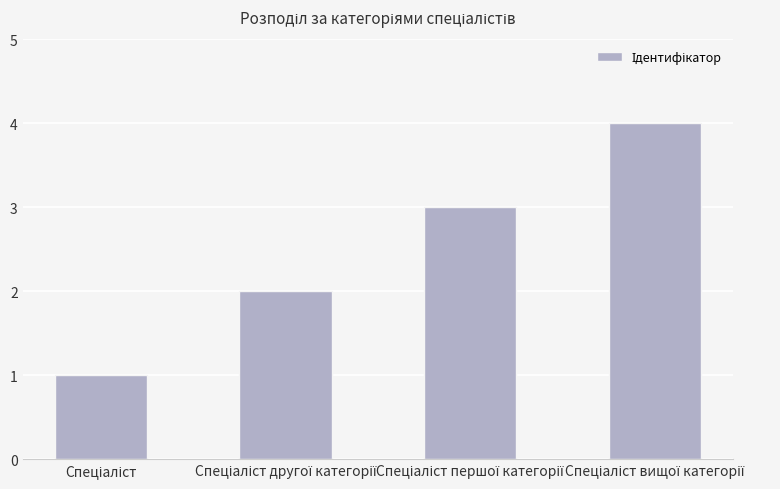

What is the difference between the maximum and minimum values?

3